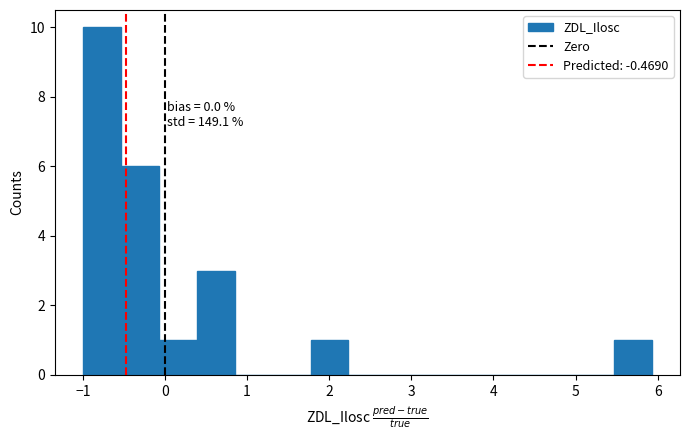

Which range on the x-axis has the tallest bar?

-1.0 to -0.5